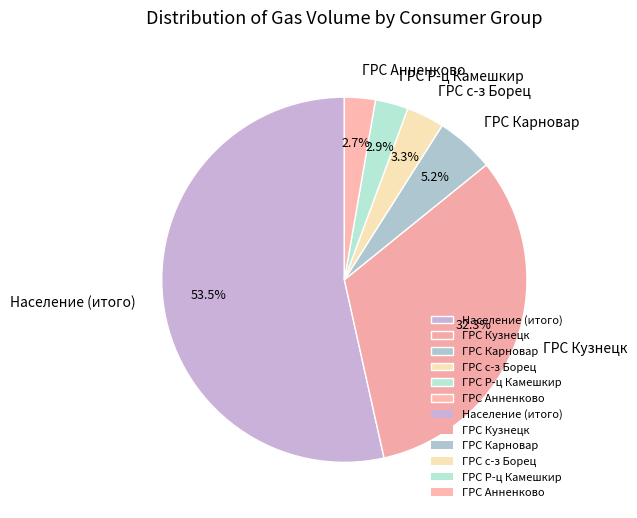

Does any single category account for the majority?

Yes